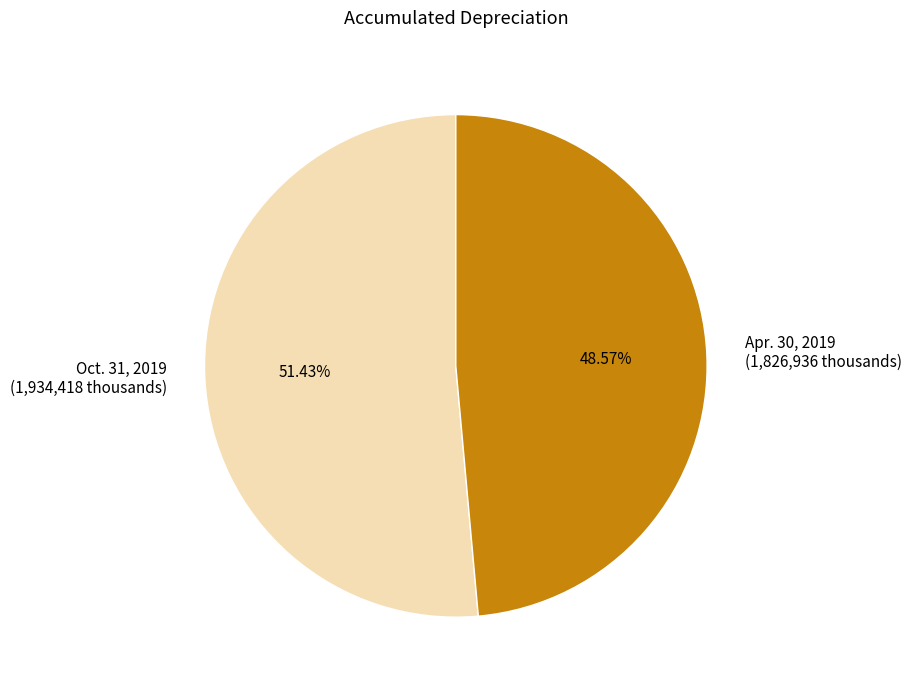

What is the majority slice?

Oct. 31, 2019